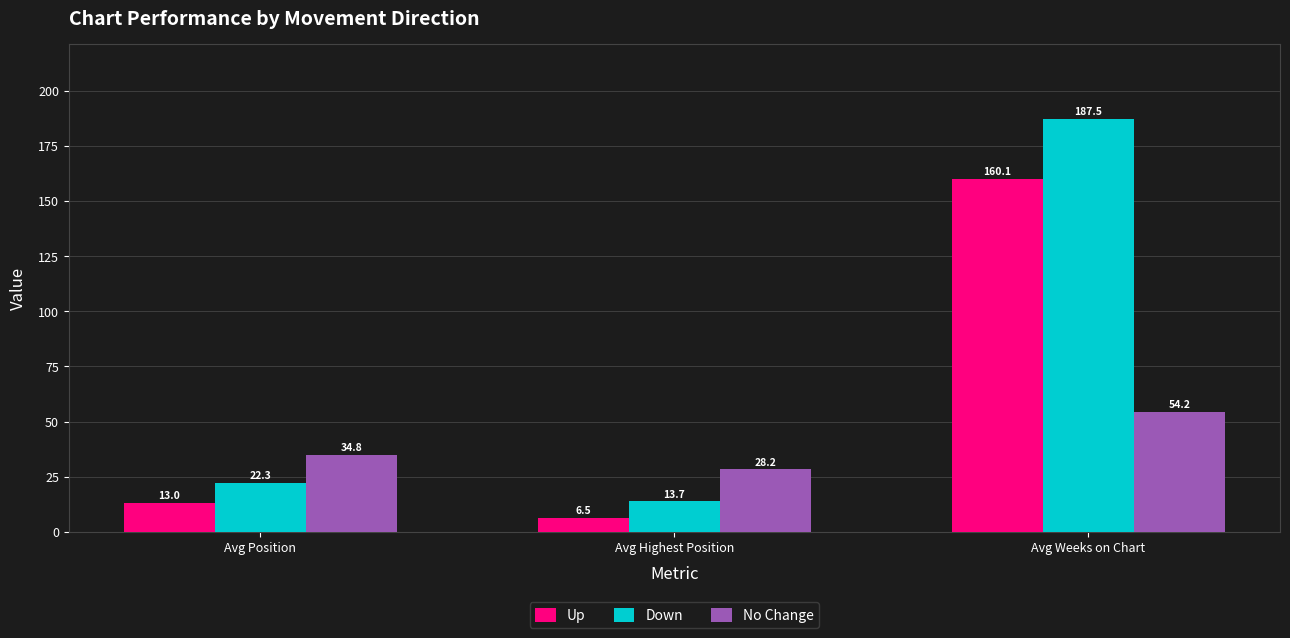

How many groups of bars are there?

3